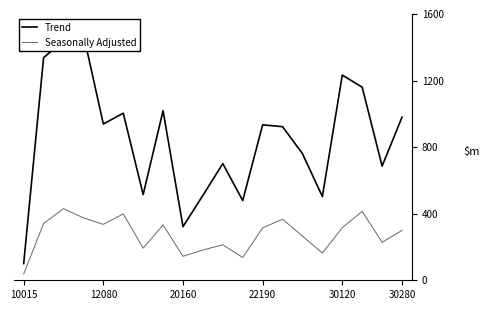

Between 7 and 14, which is larger?

7